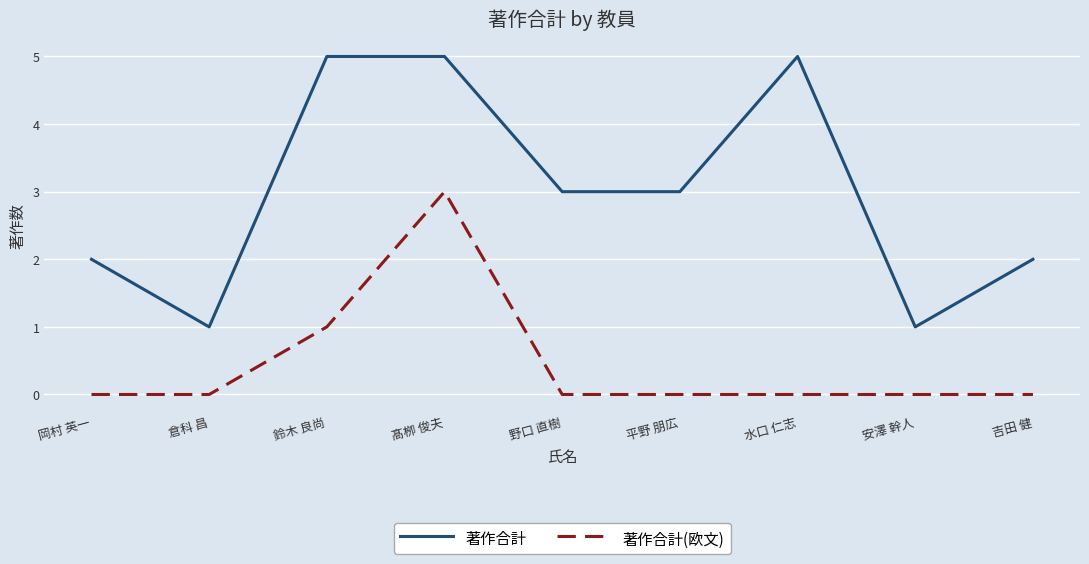

Which series changed the most between 鈴木 良尚 and 野口 直樹?

著作合計